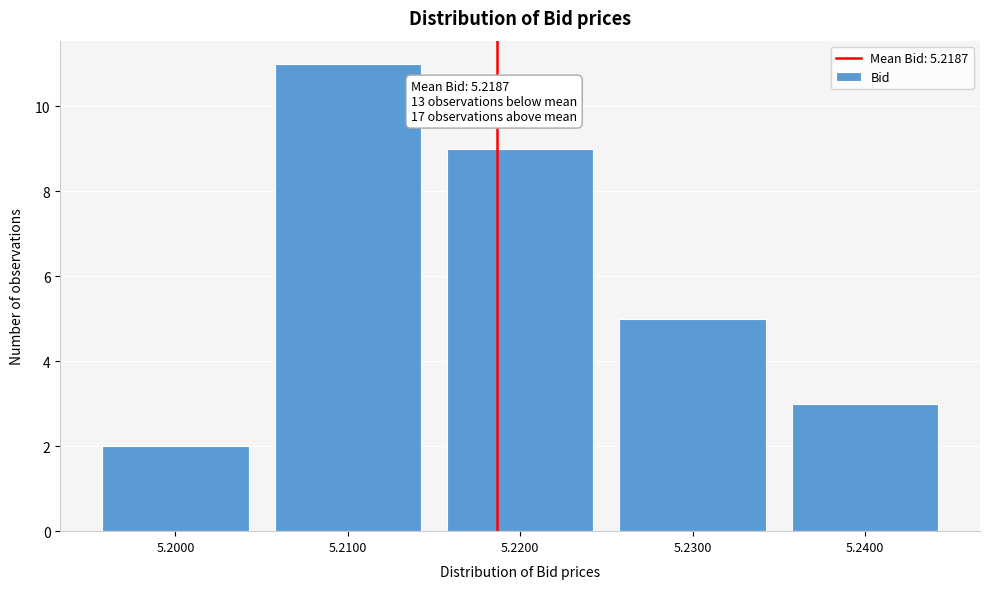

Over which range of the x-axis is the bar tallest?

5.205 to 5.215